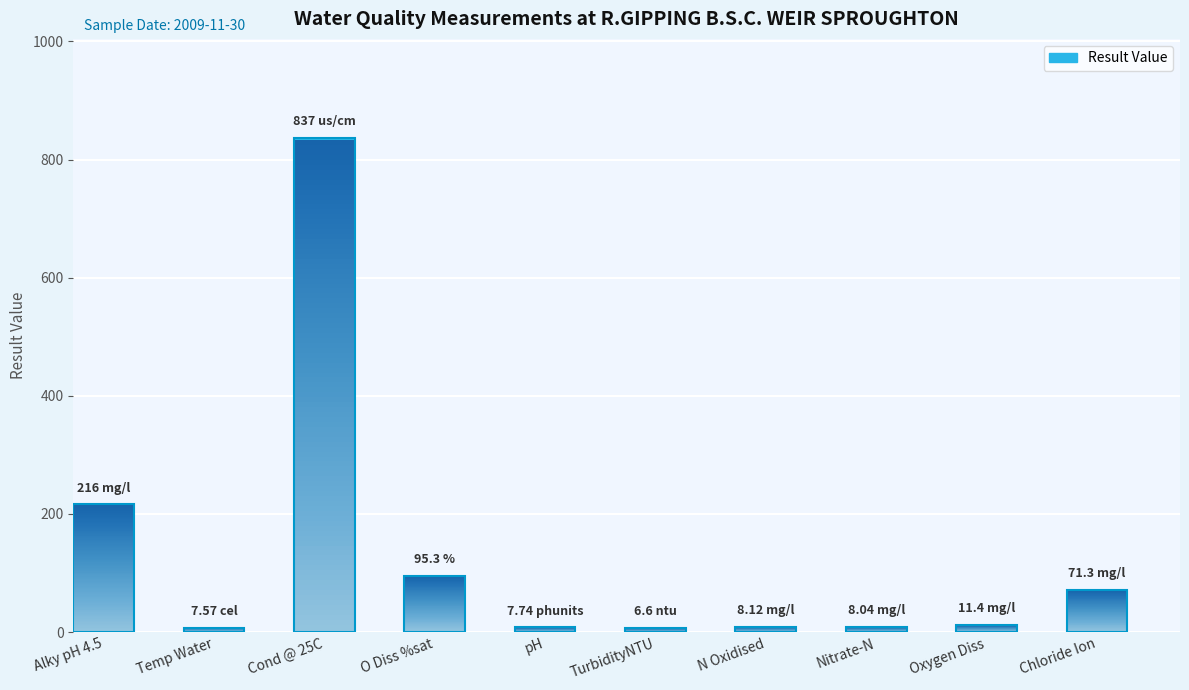

What is the label of the 4th bar from the left?

O Diss %sat